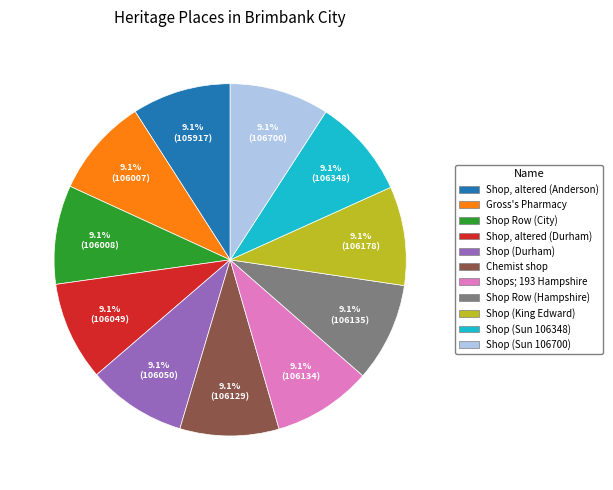

What portion of the pie excludes Shop (Sun 106348)?

90.9%